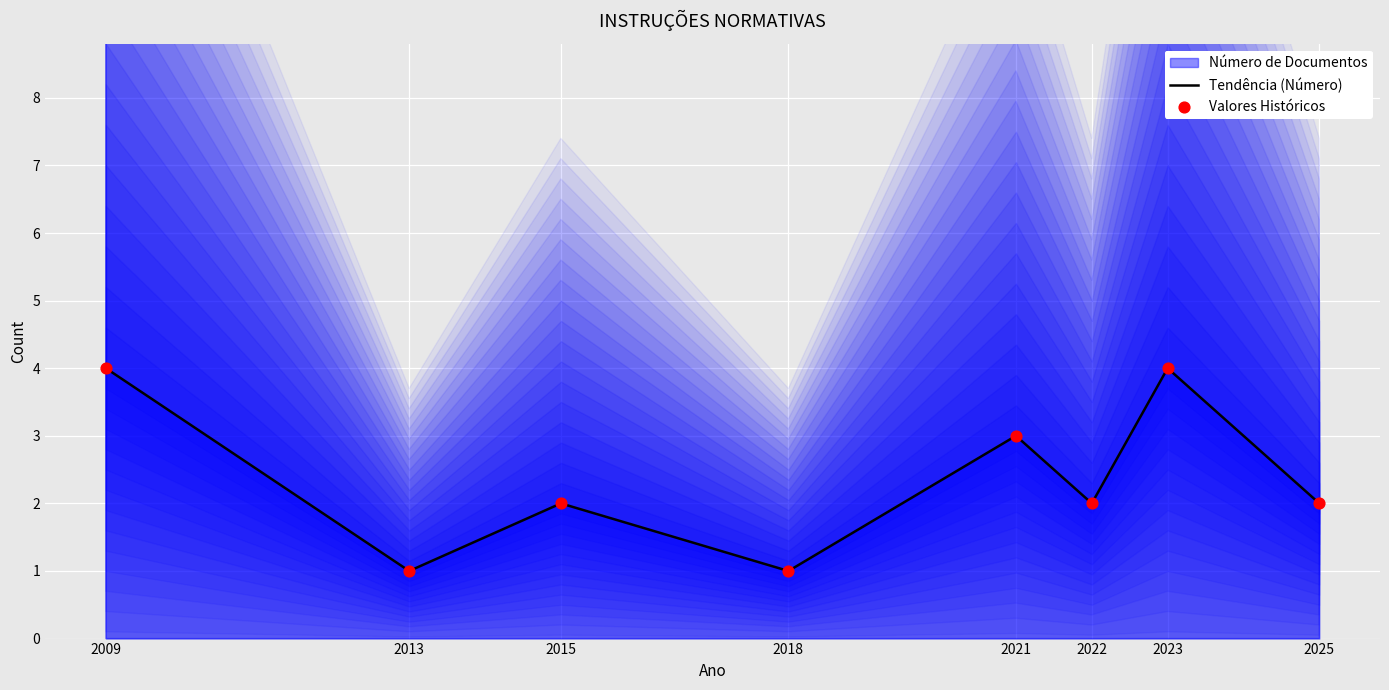

Which series has the widest spread of Y values?

Tendência (Número)